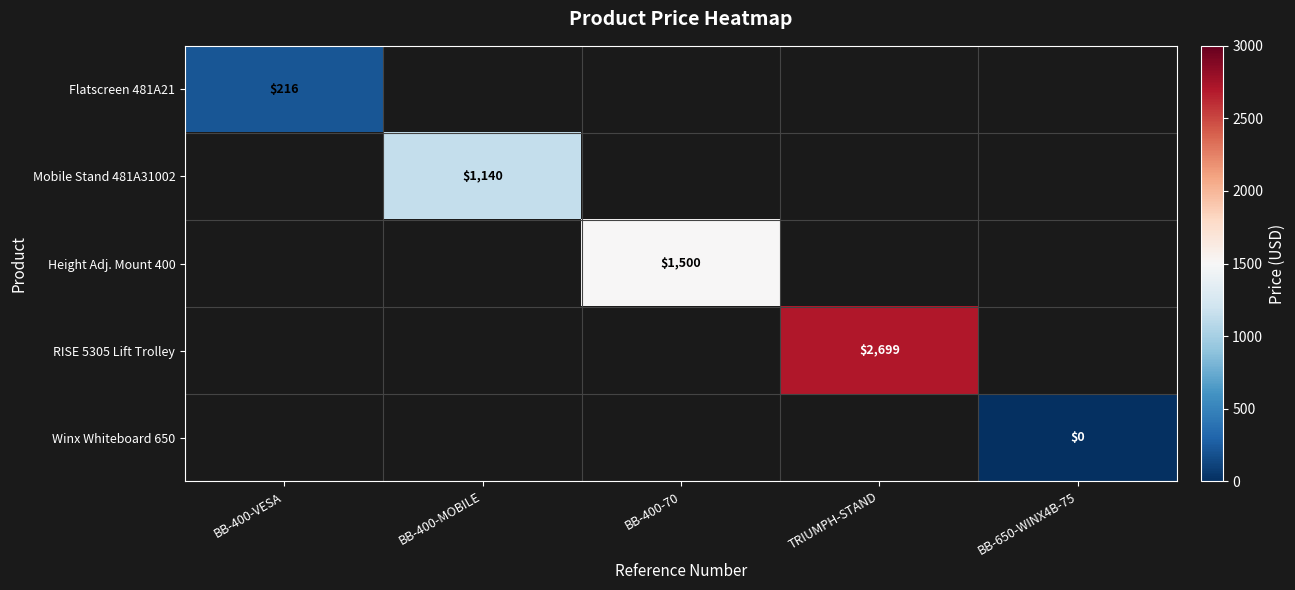

The Height Adj. Mount 400 series shows 2089 at BB-400-70. True or false?

False